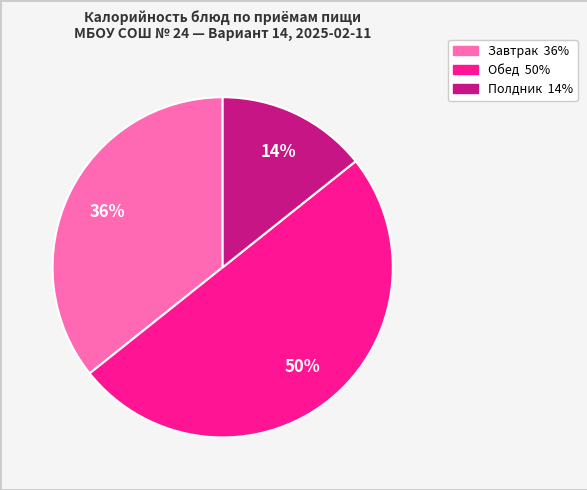

To the nearest percent, what is the difference between the largest and smallest slice percentages?

36%